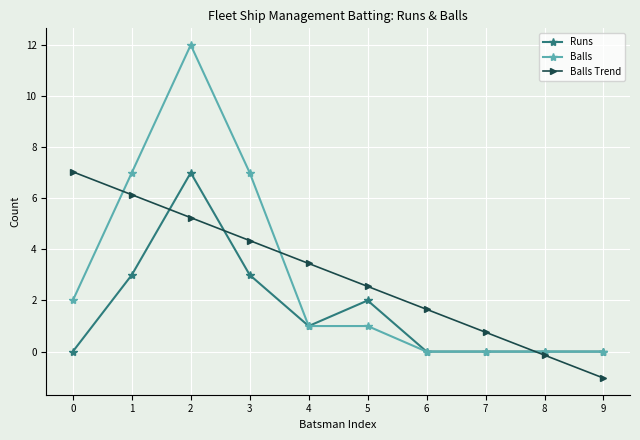

What is the minimum value for Balls Trend?

-1.0